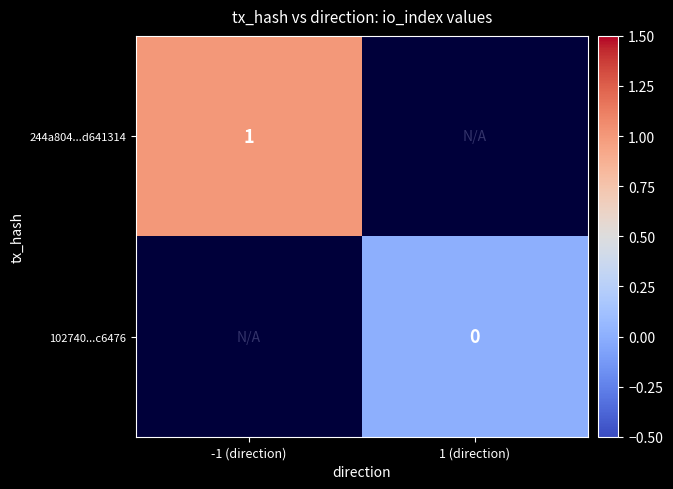

Which category has the highest value across all series?

-1 (direction)